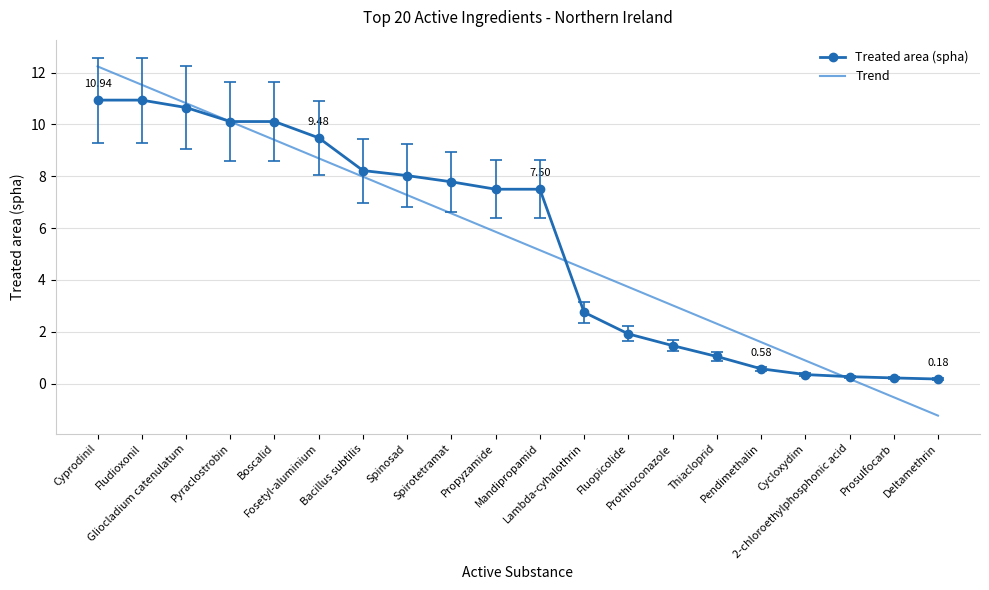

Which series has the largest range (max minus min)?

Trend